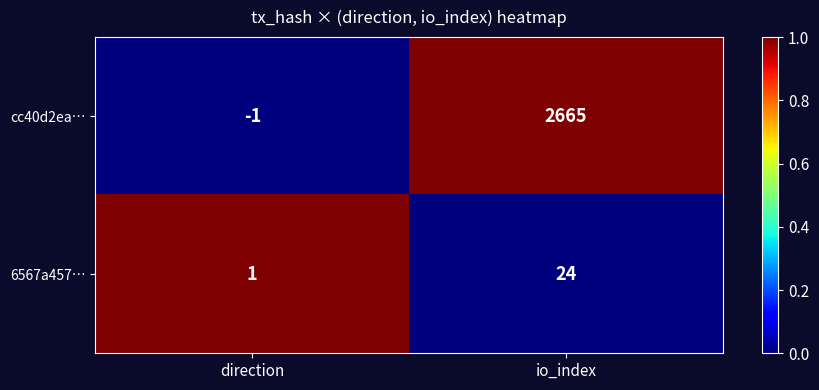

List the series in order of their peak value, lowest first.

6567a457…, cc40d2ea…